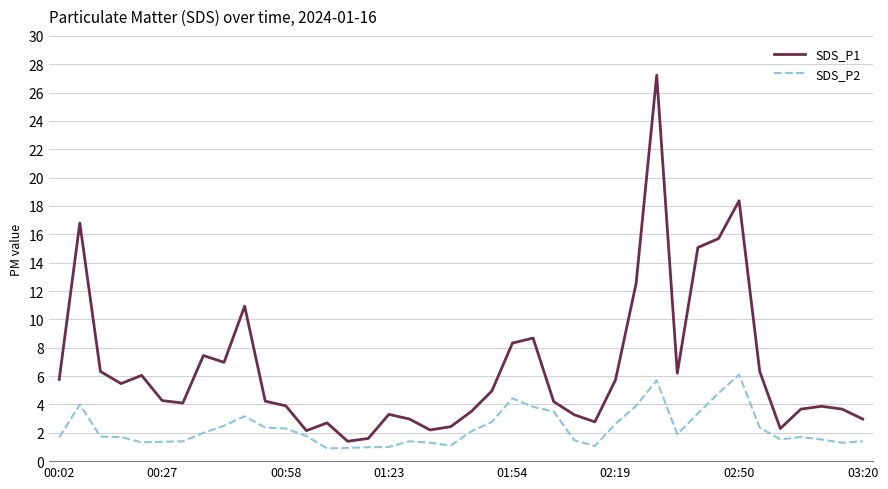

Which series has the largest range (max minus min)?

SDS_P1